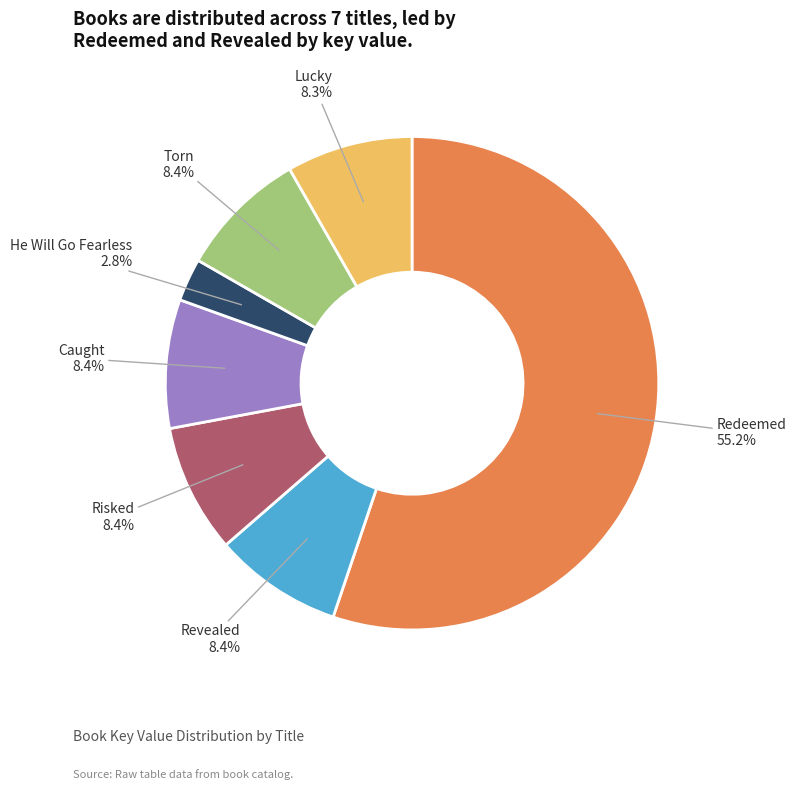

To the nearest percent, what is the difference between the largest and smallest slice percentages?

52%